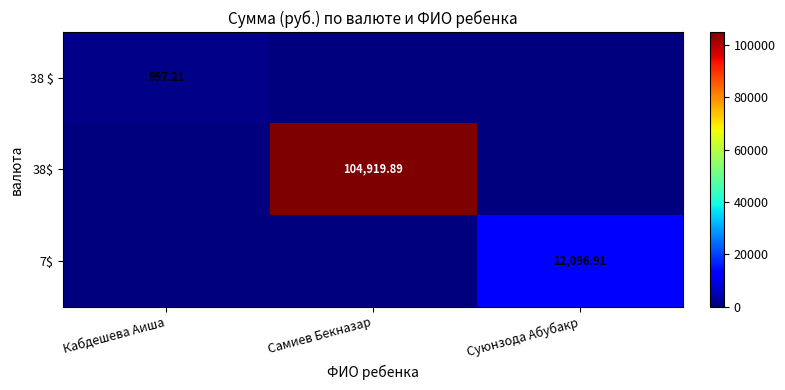

At which category is the sum across all series the highest?

Самиев Бекназар